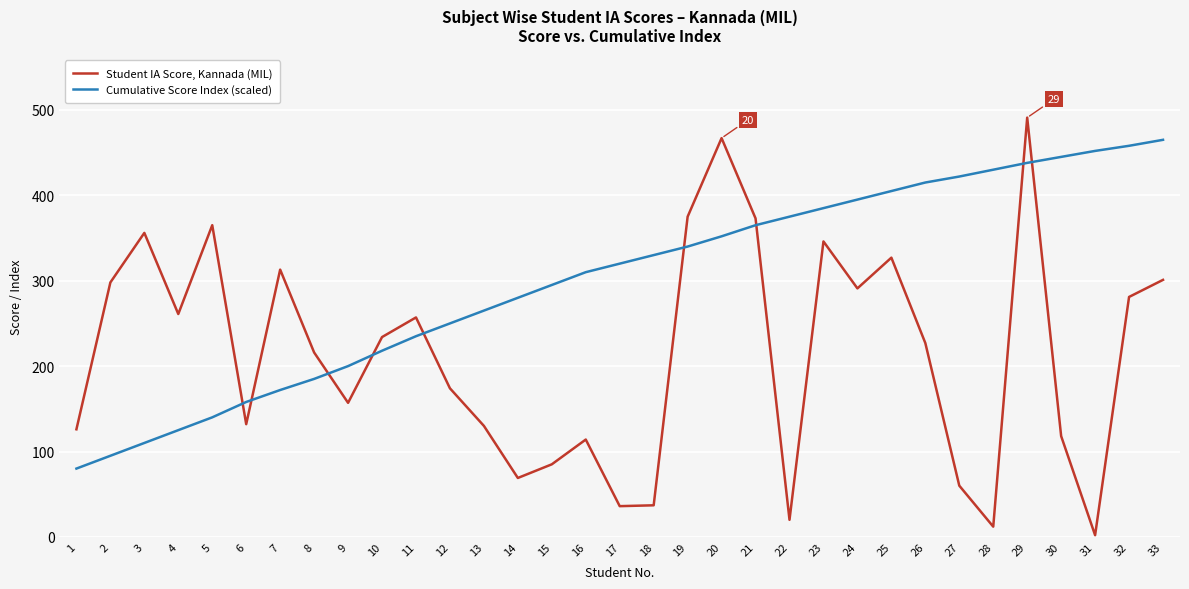

Is it true that Student IA Score, Kannada (MIL) equals 257 at 11?

True